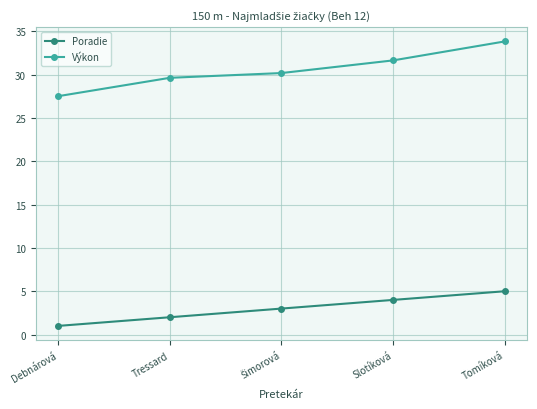

List the series in order of their peak value, lowest first.

Poradie, Výkon